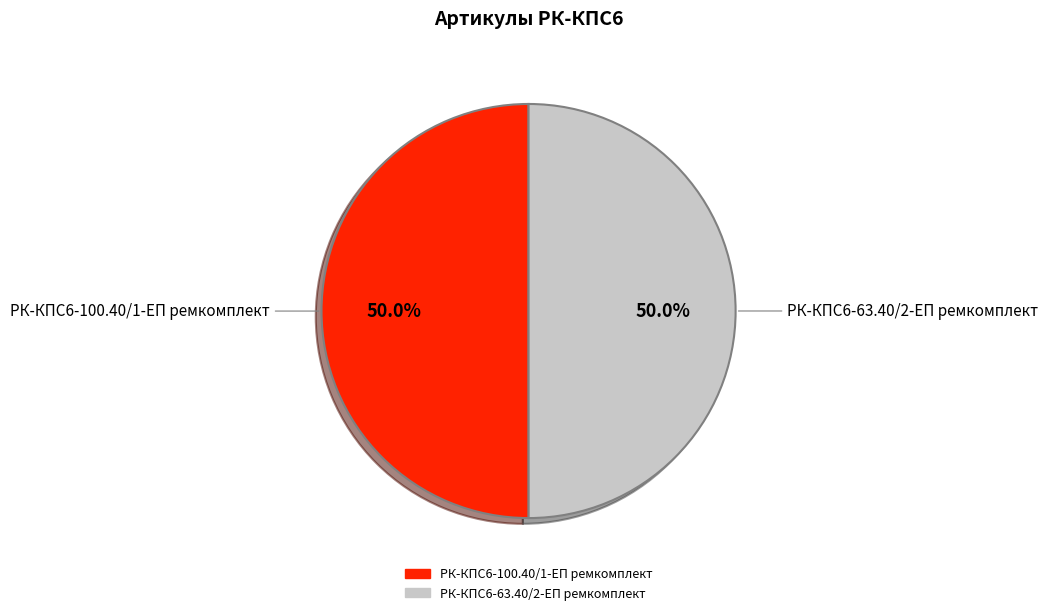

How many segments does this pie chart have?

2